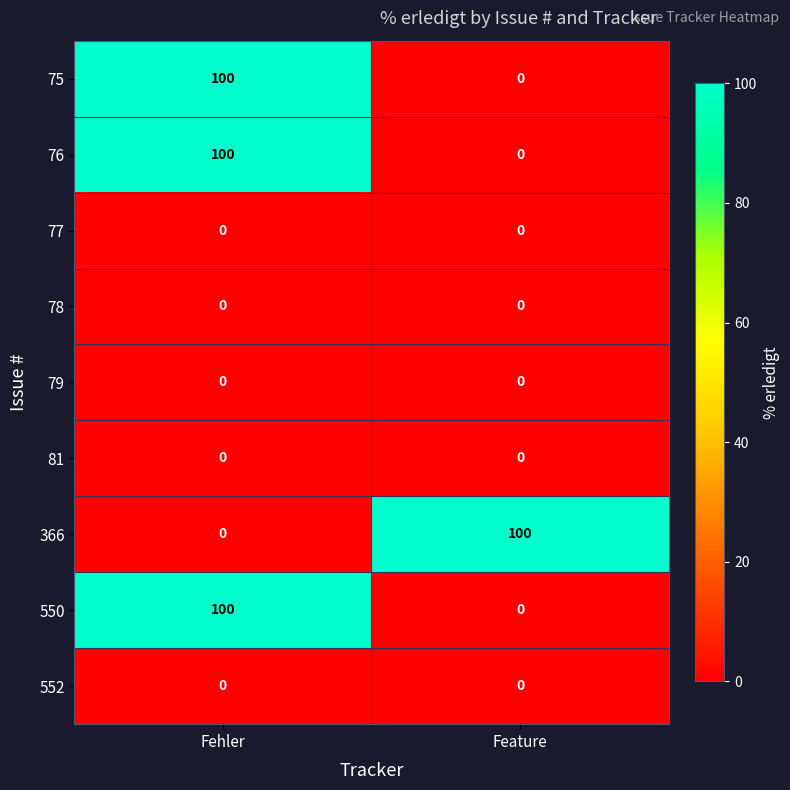

List the labels in order of 550 value, smallest first.

Feature, Fehler